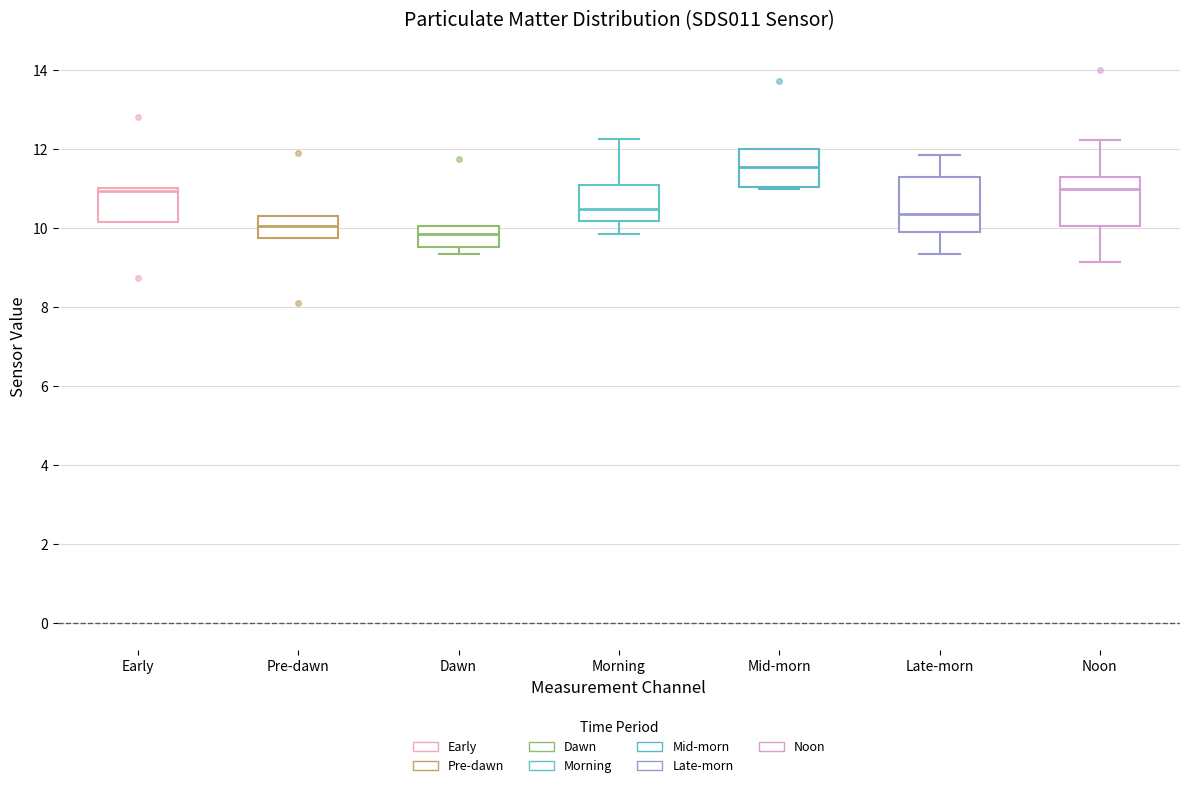

Reading left to right, transcribe this box plot: for each box, give where its median line is, the range the box spans, and where its two whiskers end, as read against the y-axis. The values are not printed on the chart, so give them approximately, as read against the axis.

Early: median 11.0 (just below the box's upper edge), box 10.2 to 11.0, whiskers 10.2 to 11.0
Pre-dawn: median 10.0, box 9.8 to 10.4, whiskers 9.8 to 10.4
Dawn: median 9.8, box 9.6 to 10.0, whiskers 9.4 to 10.0
Morning: median 10.4, box 10.2 to 11.2, whiskers 9.8 to 12.2
Mid-morn: median 11.6, box 11.0 to 12.0, whiskers 11.0 to 12.0
Late-morn: median 10.4, box 10.0 to 11.4, whiskers 9.4 to 11.8
Noon: median 11.0, box 10.0 to 11.4, whiskers 9.2 to 12.2